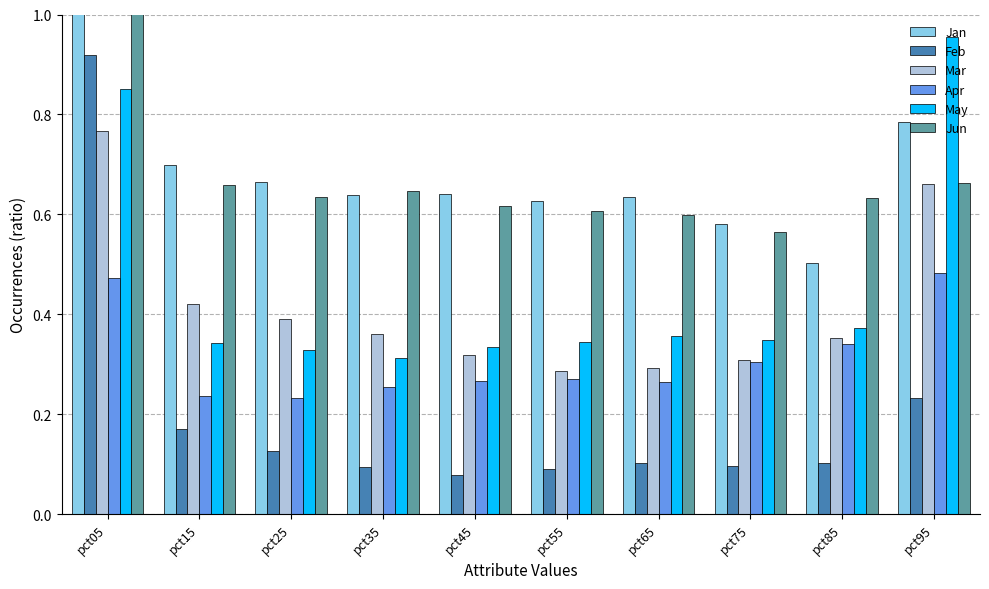

What is the lowest value of the Apr series?

0.2